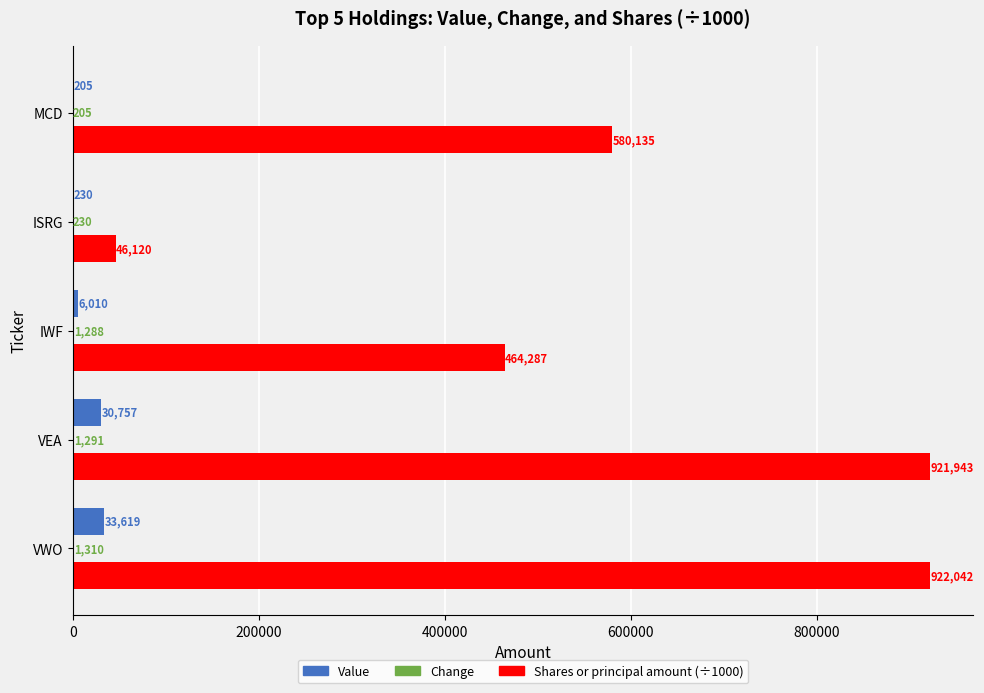

At which category is the sum across all series the highest?

VWO